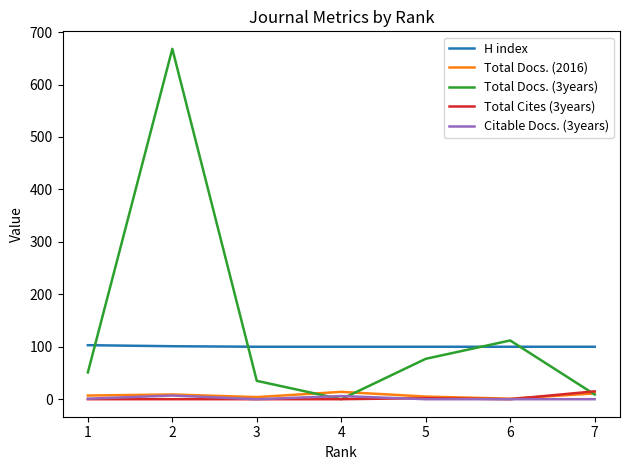

Which series has the widest spread of values?

Total Docs. (3years)